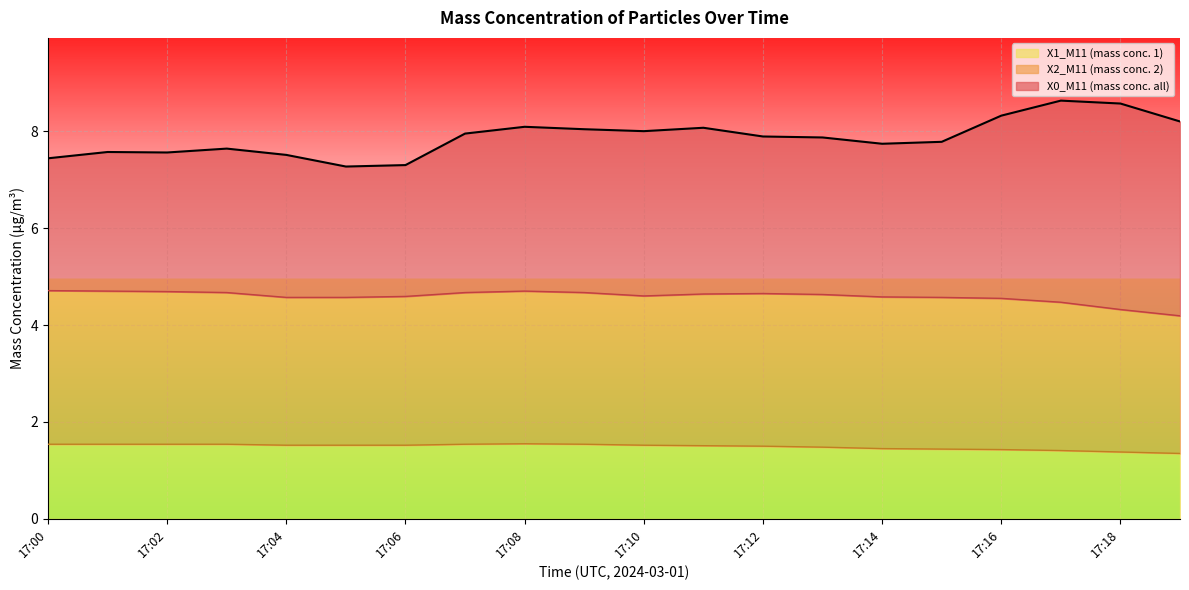

What is the difference between the highest and lowest values at 17:09?

6.5